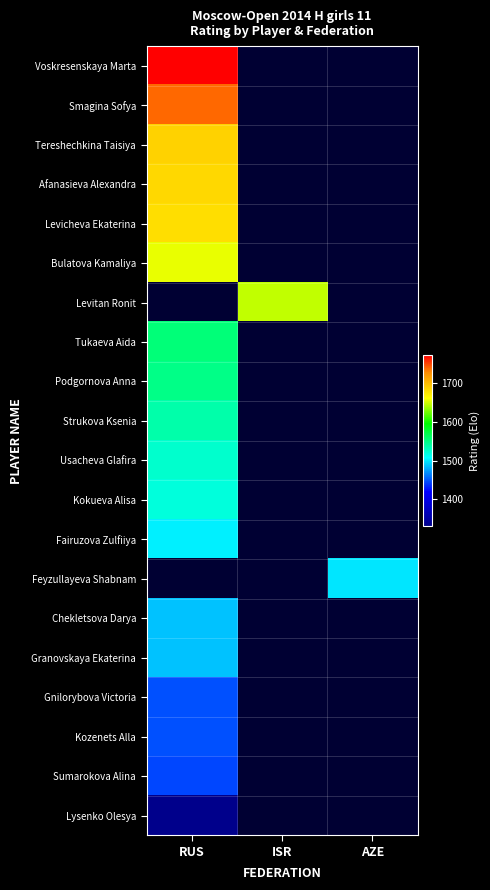

At how many categories does at least one series exceed 459?

3